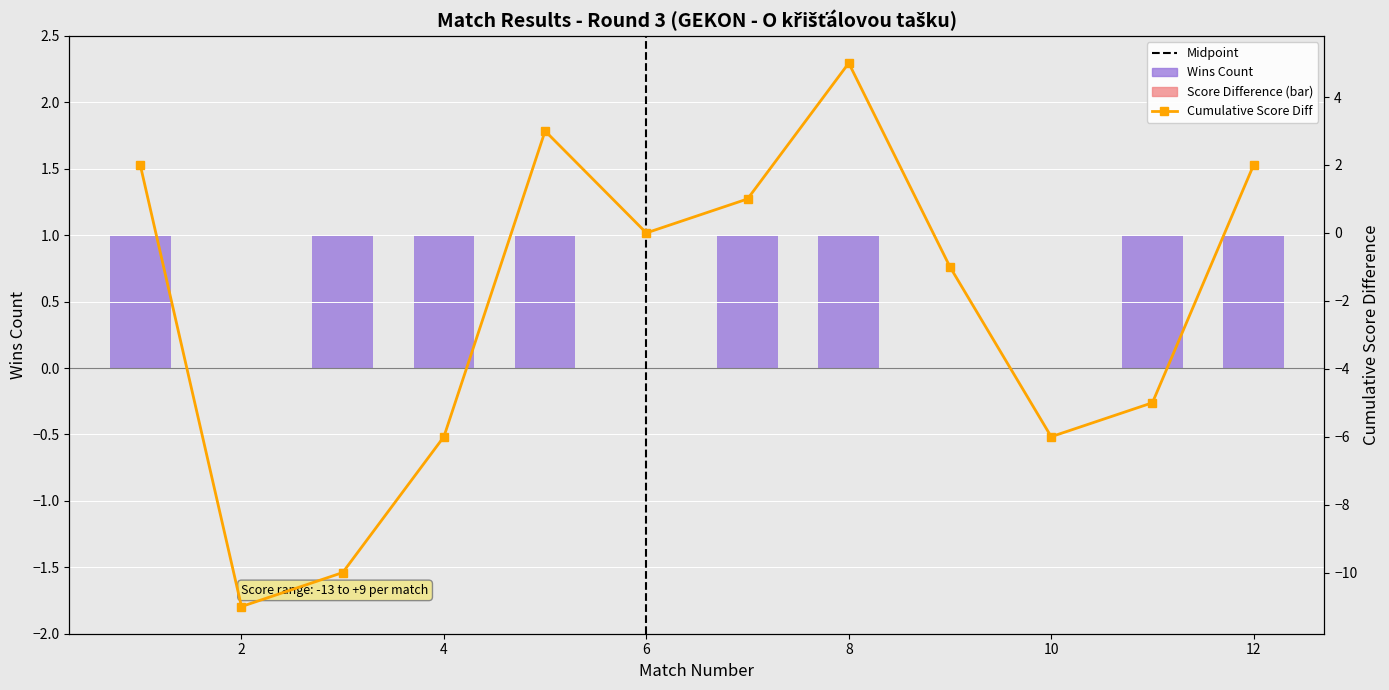

Reading left to right, list all the values displayed in this chart.

1	0	1	1	1	0	1	1	0	0	1	1